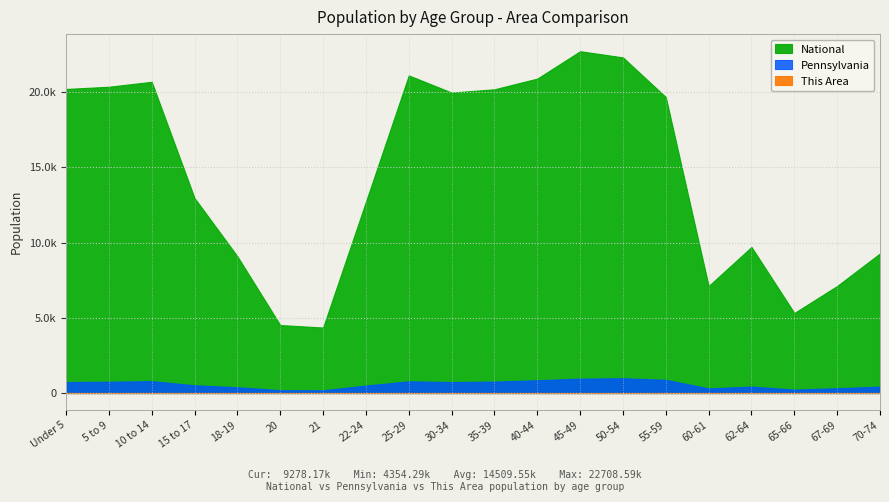

What is the approximate value of This Area at 50-54?

3